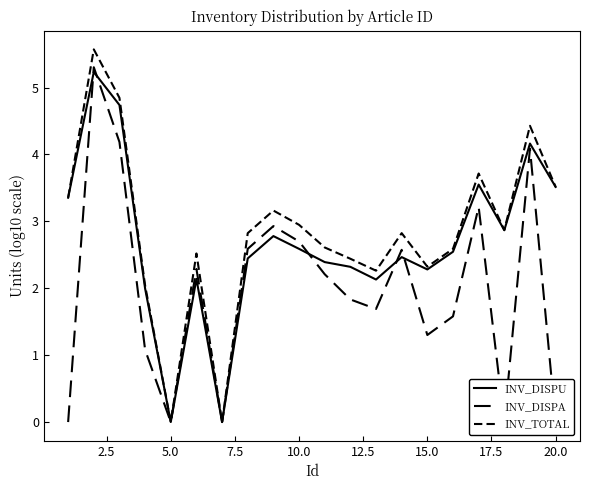

Reading right to left, transcribe all the data shown in this chart.

INV_DISPU: 3.5	4.2	2.9	3.5	2.5	2.3	2.5	2.1	2.3	2.4	2.6	2.8	2.4	0.0	2.1	0.0	2.0	4.7	5.2	3.4
INV_DISPA: 0.0	4.1	0.0	3.2	1.6	1.3	2.6	1.7	1.8	2.2	2.7	2.9	2.6	0.0	2.3	0.0	1.1	4.2	5.3	0.0
INV_TOTAL: 3.5	4.4	2.9	3.7	2.6	2.3	2.8	2.3	2.4	2.6	2.9	3.2	2.8	0.0	2.5	0.0	2.0	4.8	5.6	3.4